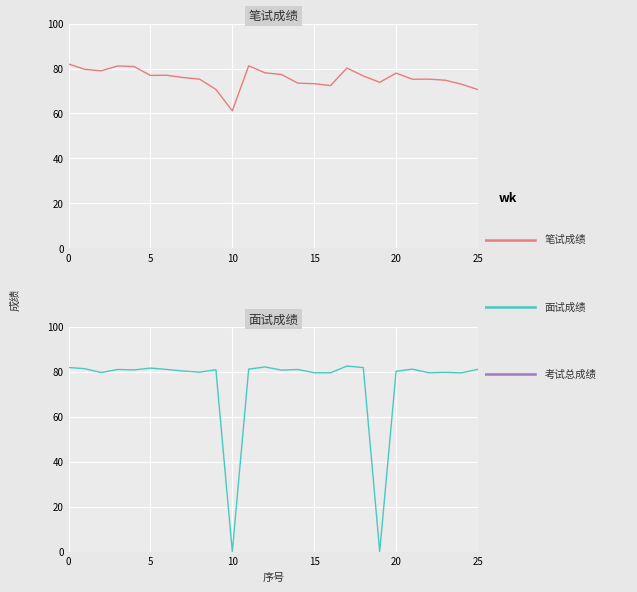

How many intersections are there between 考试总成绩 and 面试成绩?

6